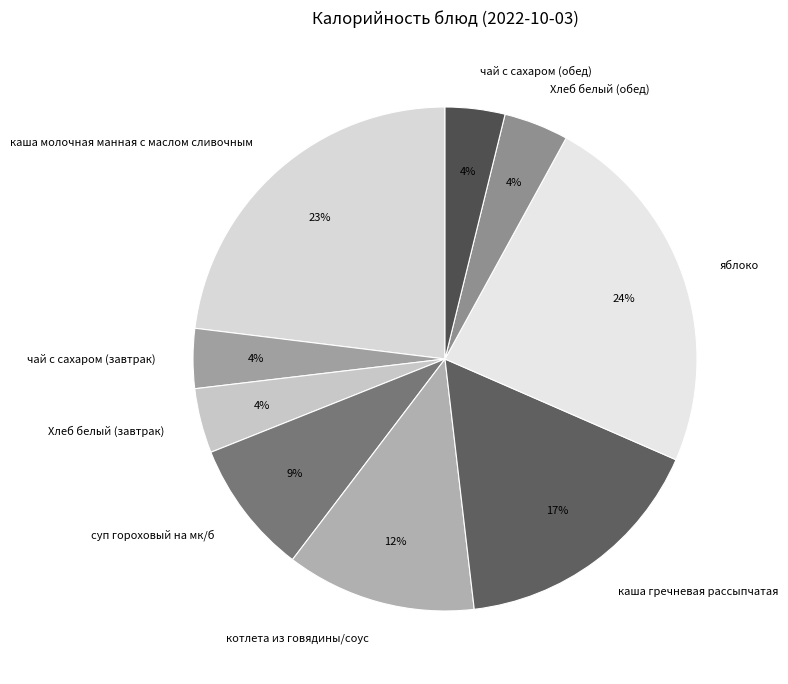

How many segments does this pie chart have?

9